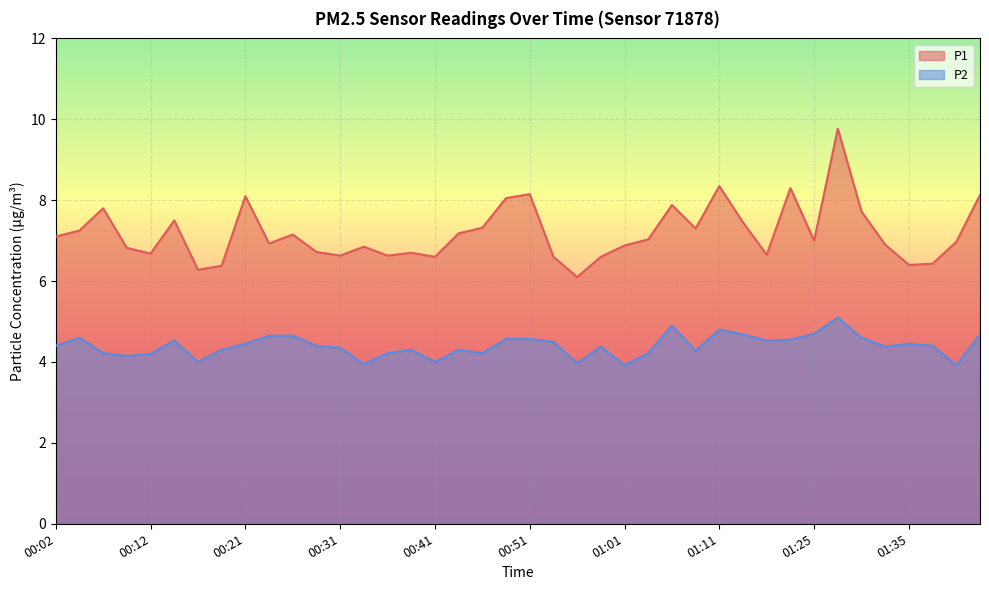

True or false: P2 has a value of 7.2 at 00:12.

False